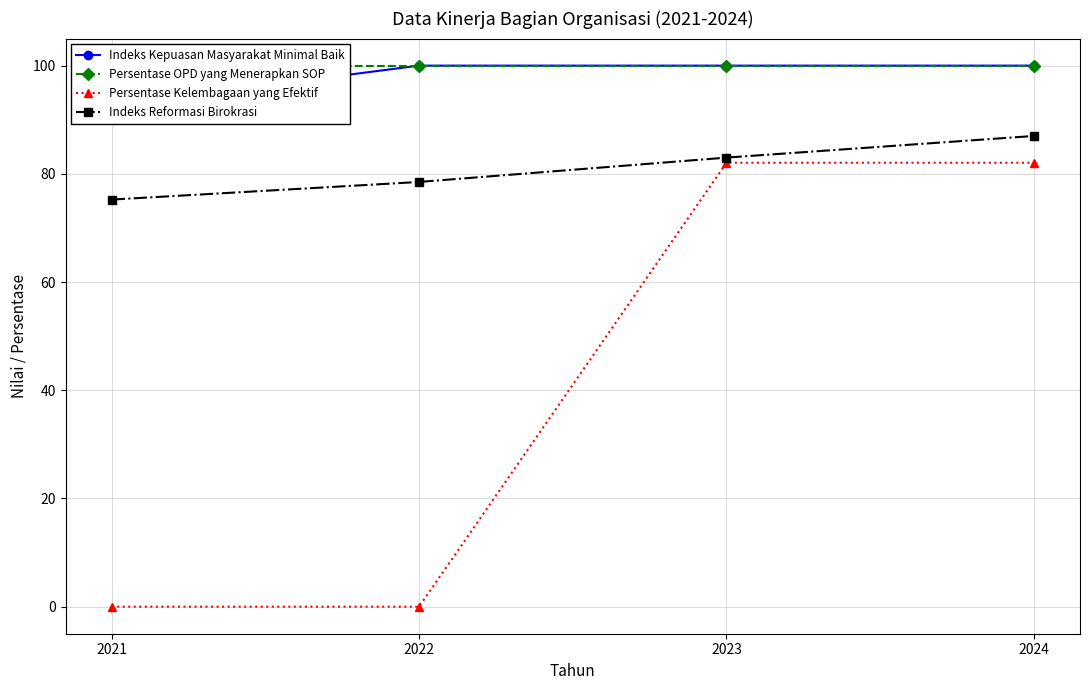

What are all the series names shown in the legend?

Indeks Kepuasan Masyarakat Minimal Baik, Persentase OPD yang Menerapkan SOP, Persentase Kelembagaan yang Efektif, Indeks Reformasi Birokrasi